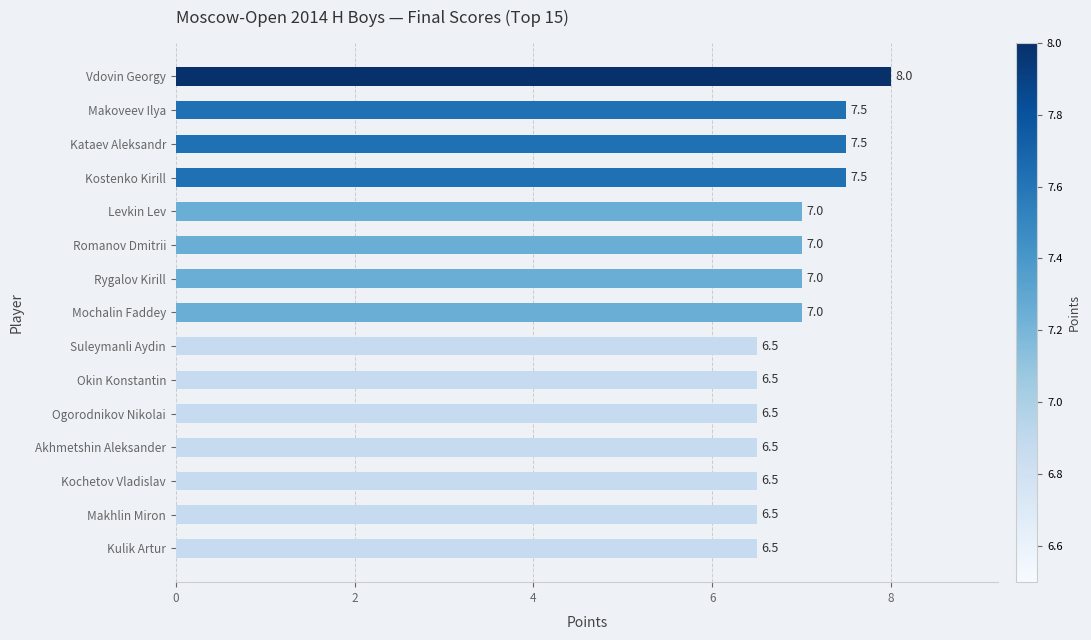

What is the maximum value shown in the chart?

8.0